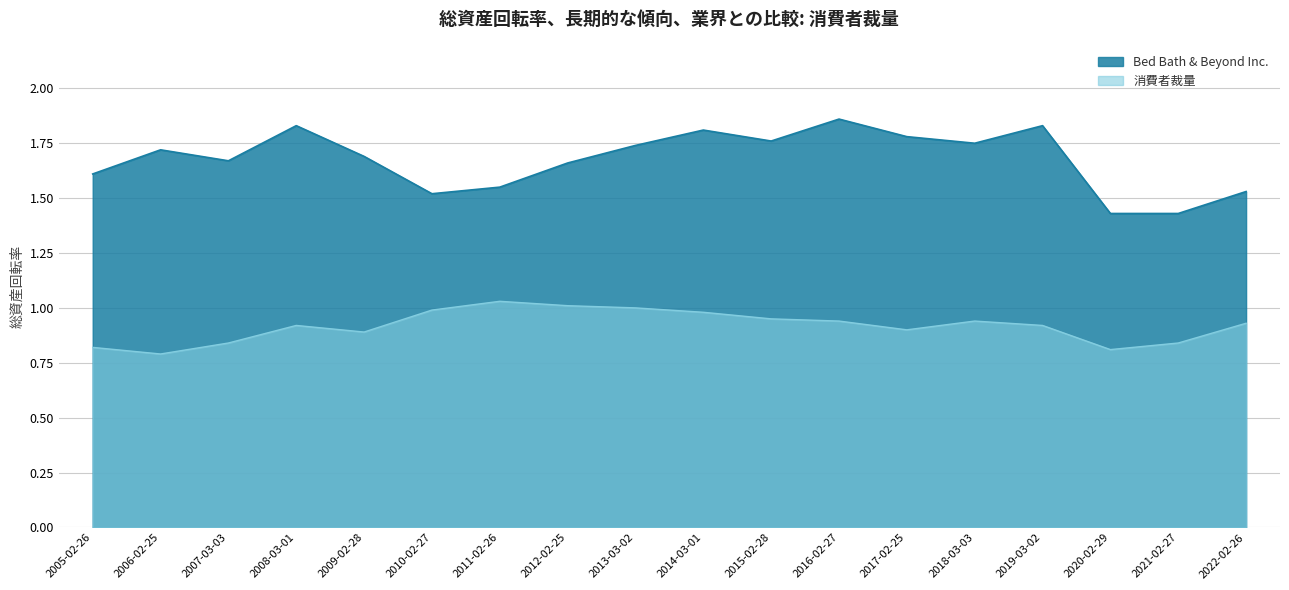

Rank the series at 2020-02-29 from lowest to highest value.

消費者裁量, Bed Bath & Beyond Inc.